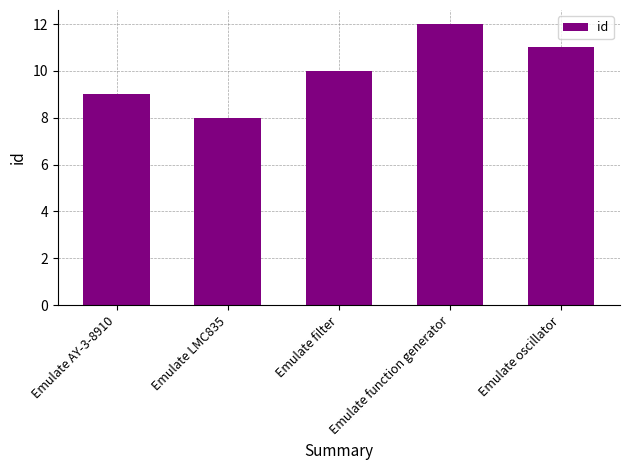

What is the label of the 1st bar from the right?

Emulate oscillator